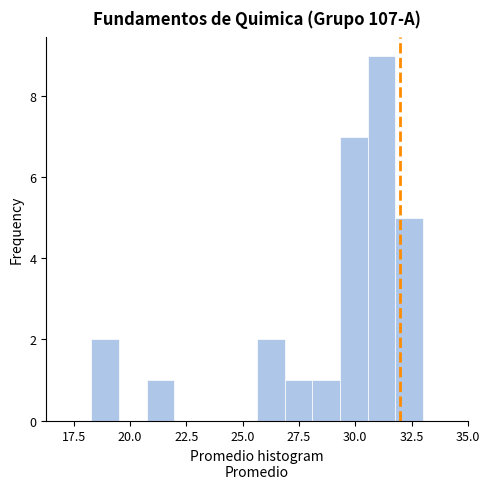

Around what value on the x-axis is the tallest bar? Give the approximate position of its centre, as read against the axis.

31.0